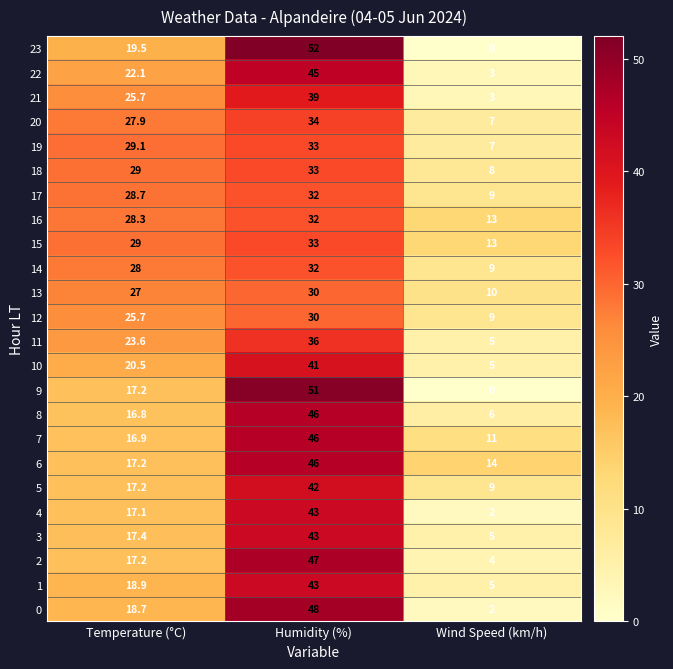

Count the number of data series in this chart.

24